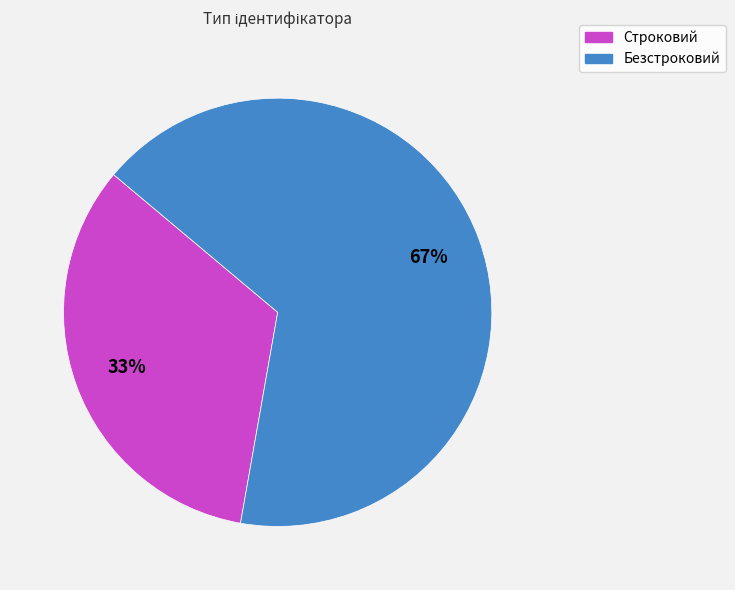

Combined, do Строковий and Безстроковий account for over 50%?

Yes